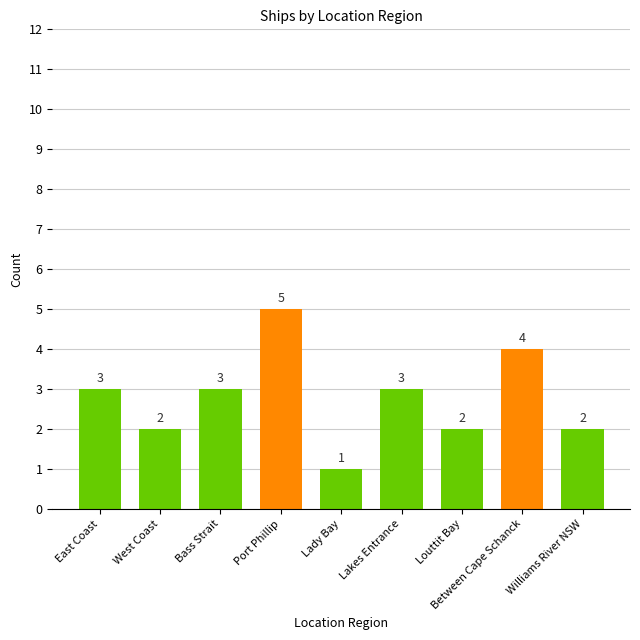

What is the value of the 4th bar from the left?

5